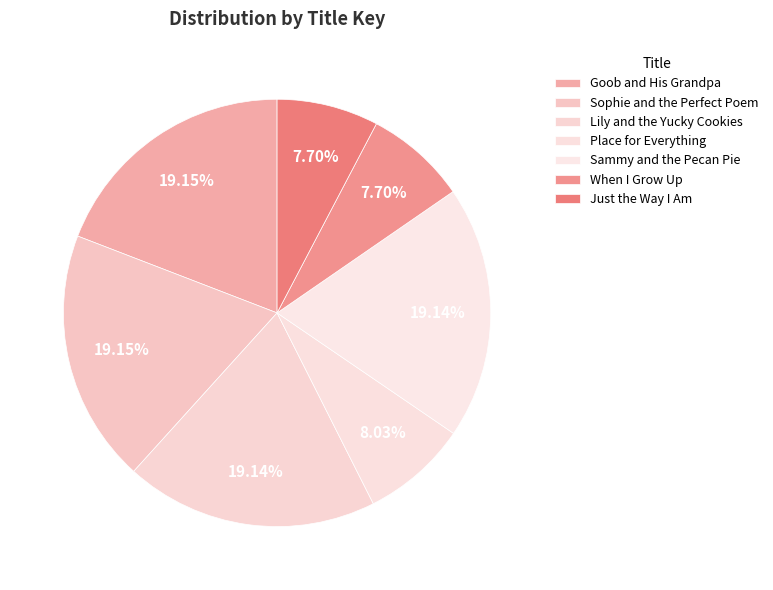

To the nearest percent, what portion does Just the Way I Am represent?

8%